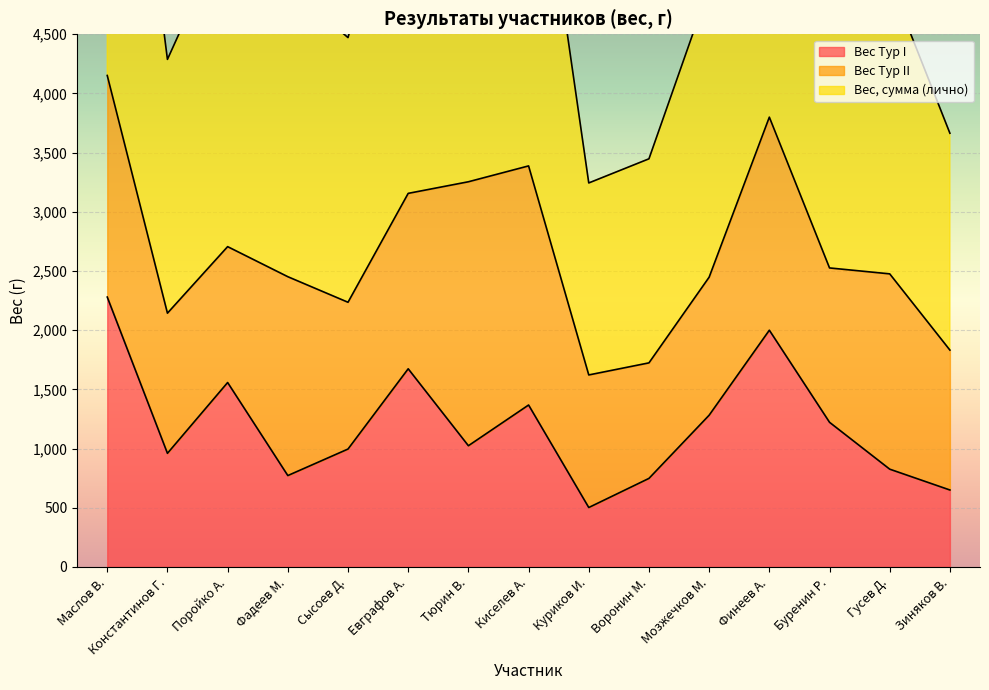

What is the sum of all Вес Тур I values?

17862